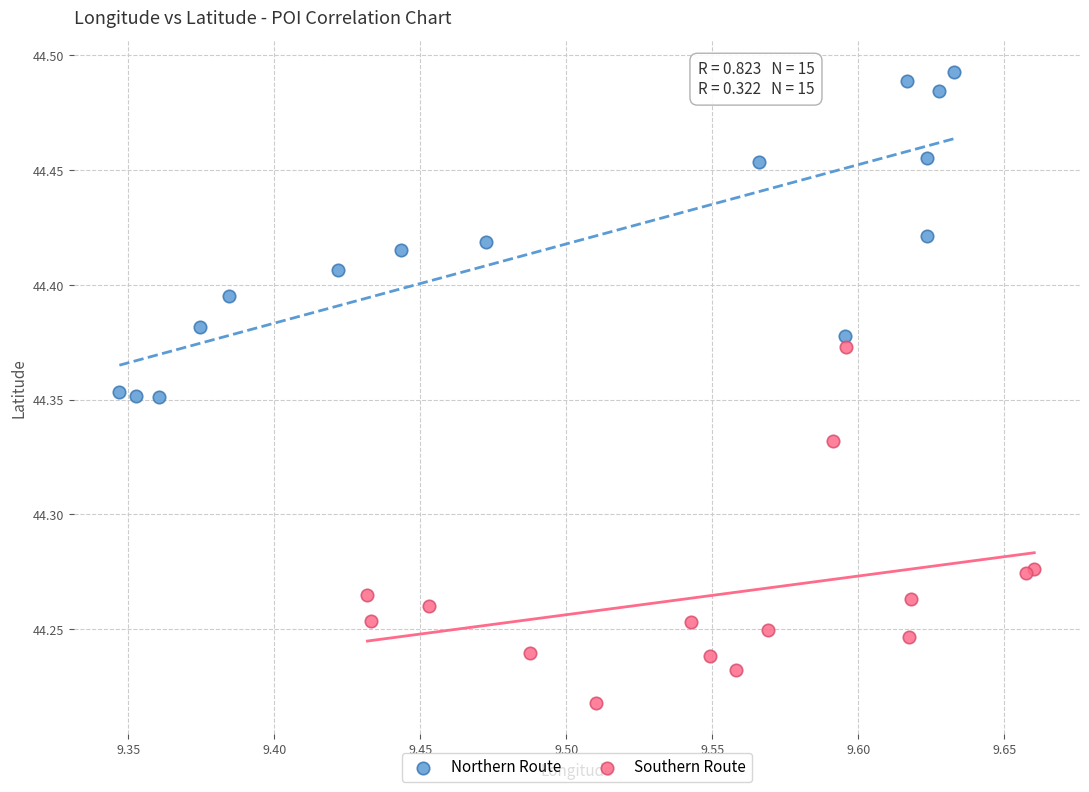

Which series contains the highest Y value?

Northern Route